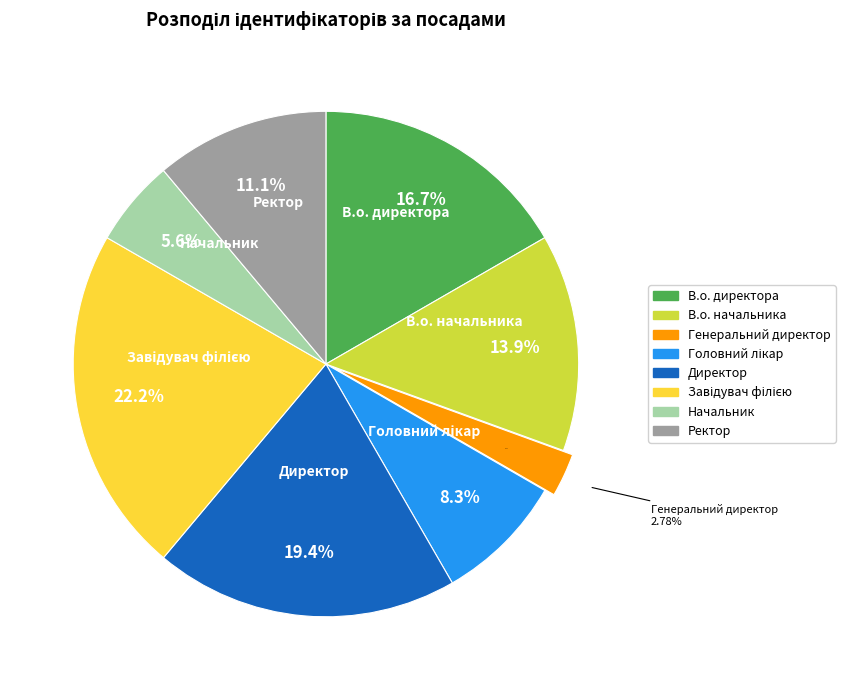

To the nearest percent, what percentage of the pie is Ректор?

11%